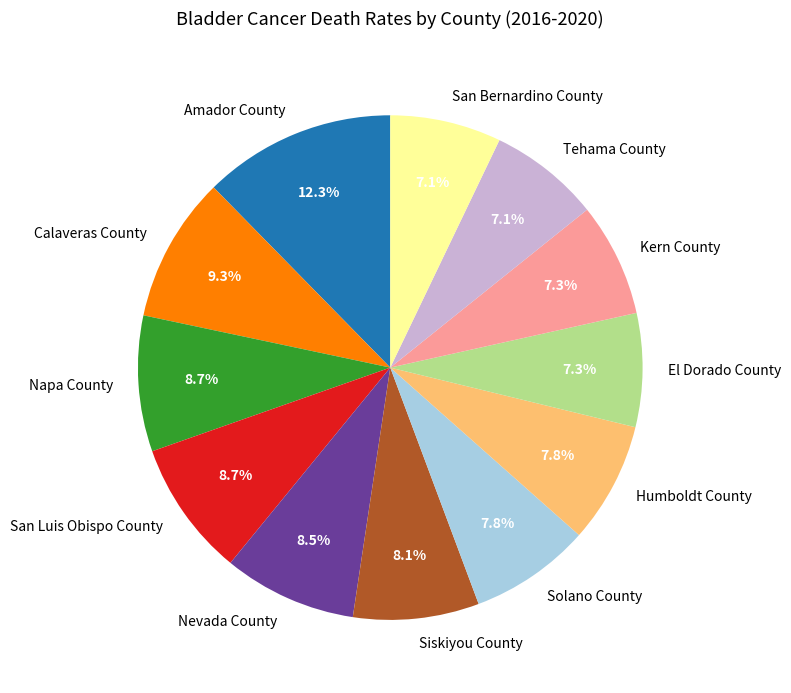

Which slice is the largest?

Amador County